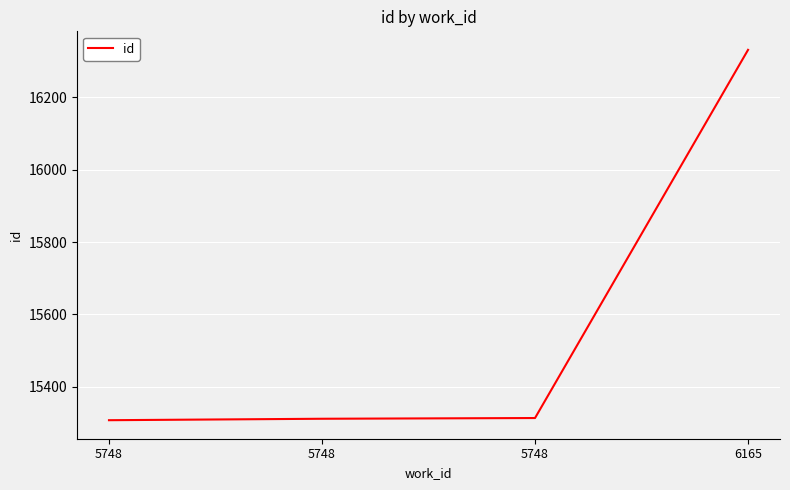

How many lines are shown in the chart?

1